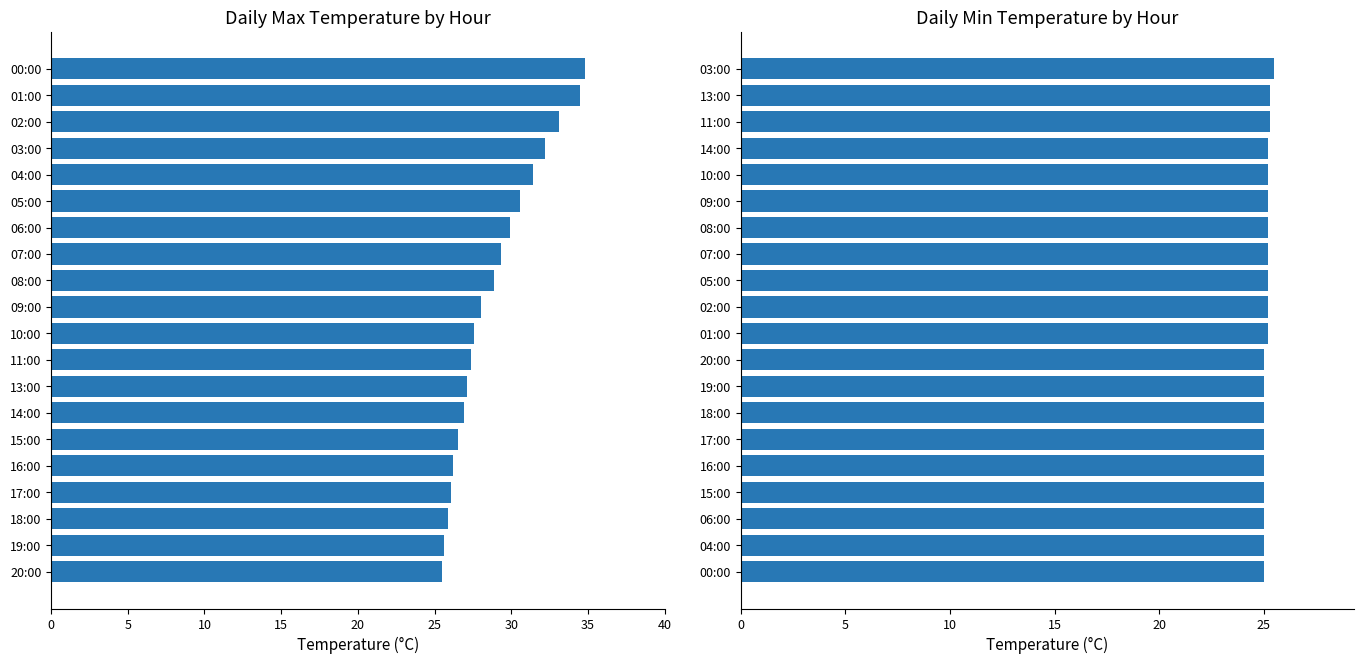

The value of Daily Max Temp at 18:00 is 37.8. True or false?

False